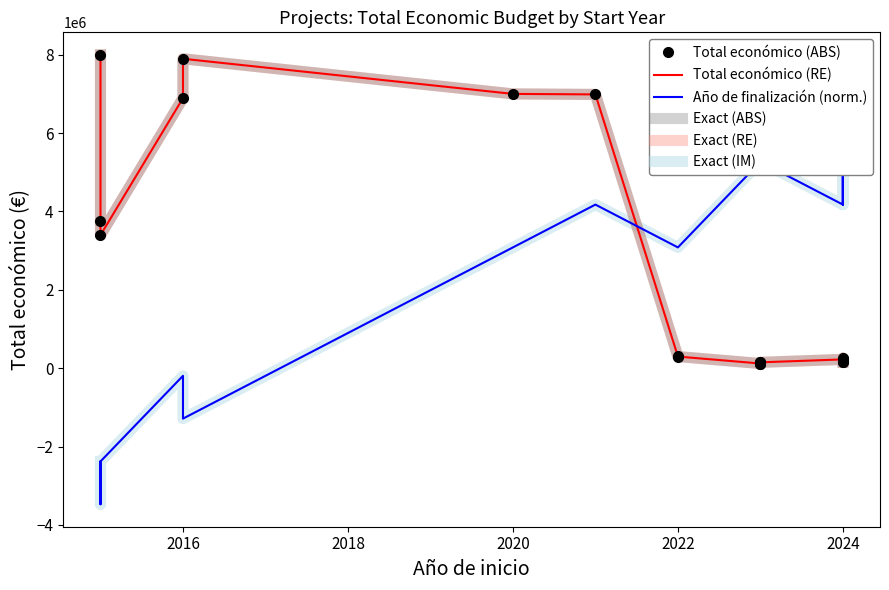

The Exact (IM) series shows 9571298.7 at 2024. True or false?

False